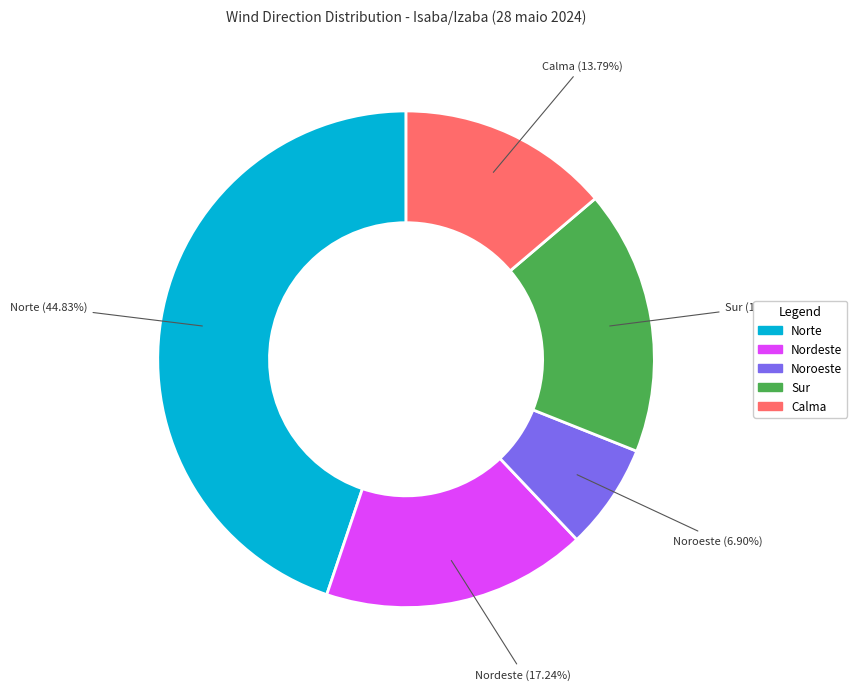

Is the sum of Noroeste and Sur greater than half?

No